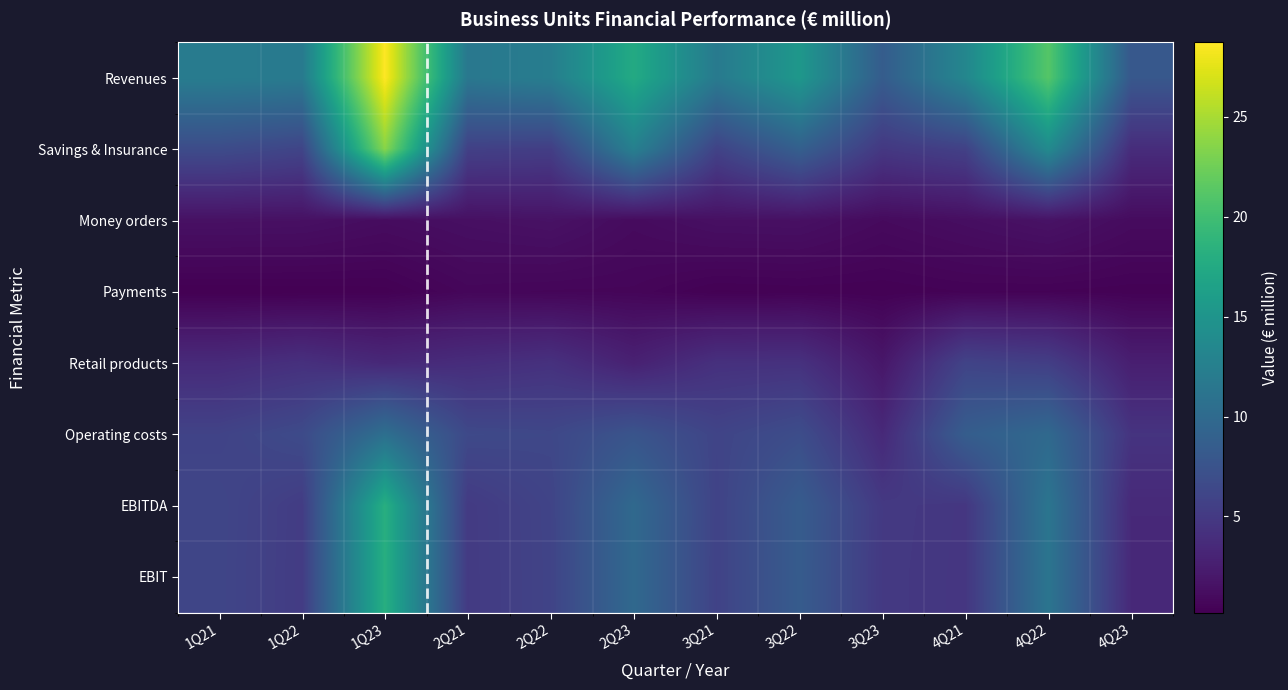

At 2Q21, list the series in order from smallest to largest.

Payments, Money orders, Retail products, EBIT, EBITDA, Savings & Insurance, Operating costs, Revenues